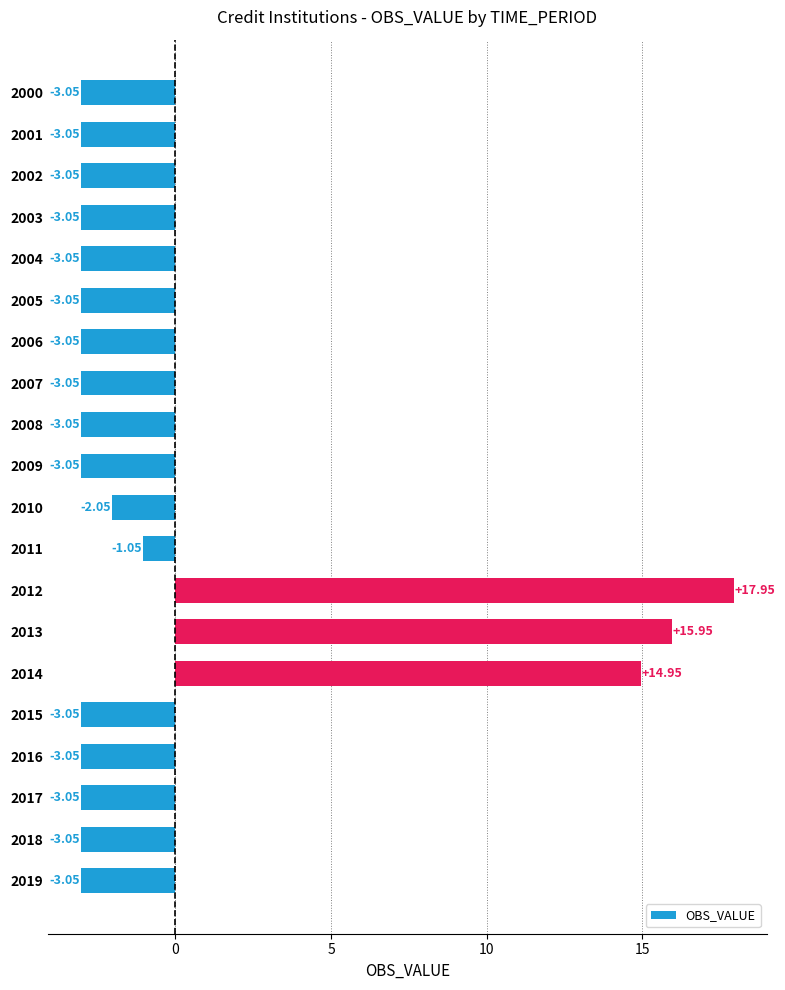

What is the difference between the maximum and minimum values?

21.0